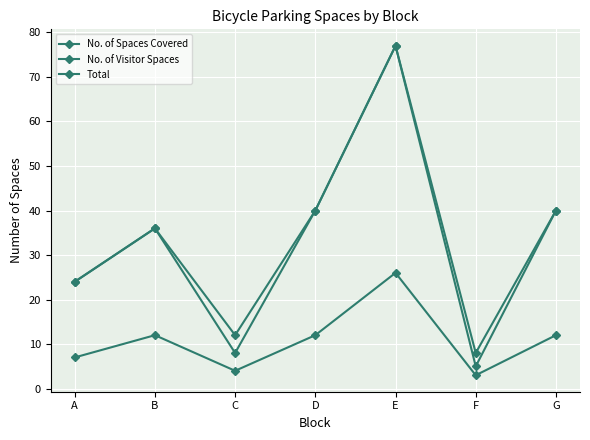

How many values in the No. of Visitor Spaces series are below 12?

3